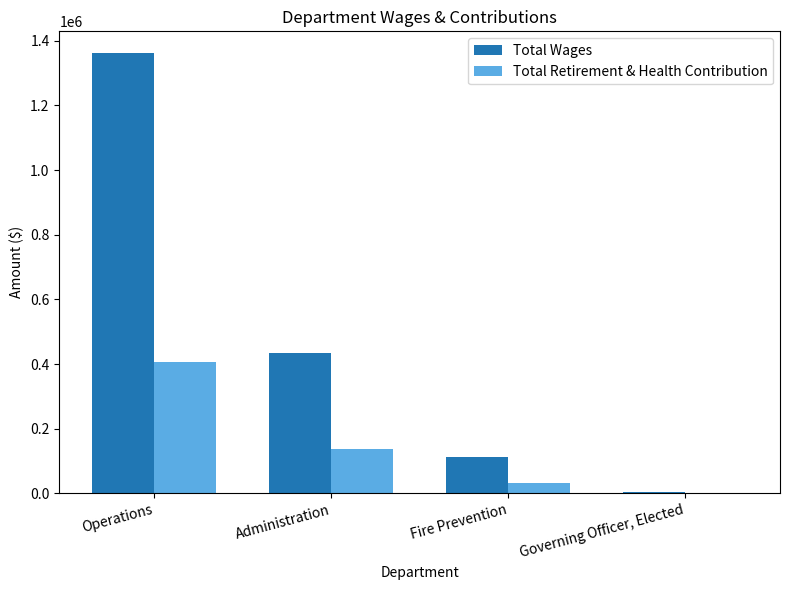

The Total Wages series shows 112815 at Fire Prevention. True or false?

True